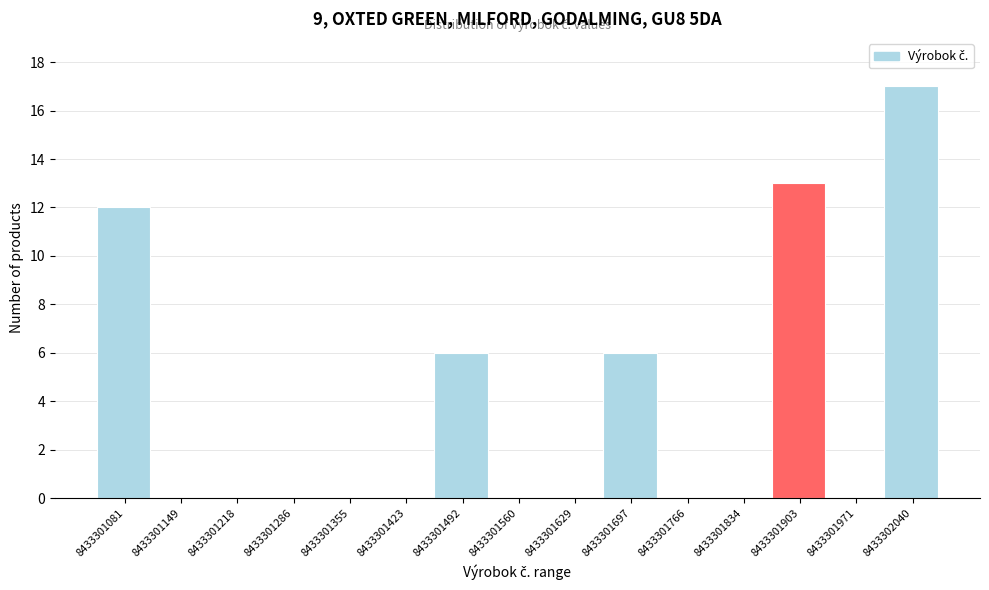

Reading left to right, extract all data points from this chart.

8433301081=12	8433301149=0	8433301218=0	8433301286=0	8433301355=0	8433301423=0	8433301492=6	8433301560=0	8433301629=0	8433301697=6	8433301766=0	8433301834=0	8433301903=13	8433301971=0	8433302040=17